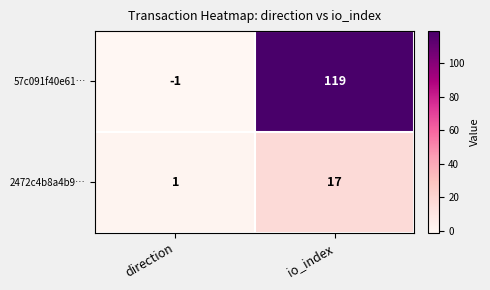

True or false: 57c091f40e61… has a value of -1 at direction.

True